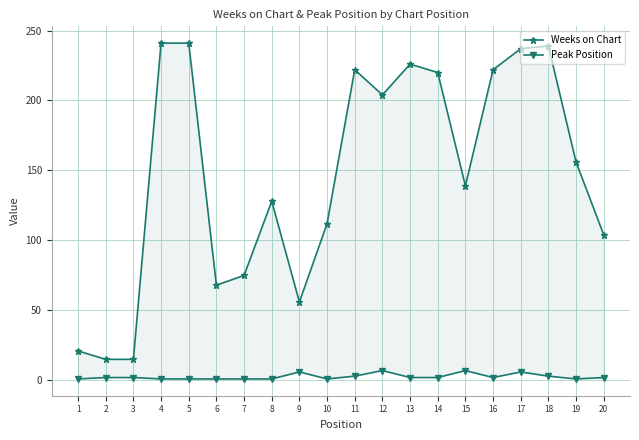

Rank the series by their maximum value, from highest to lowest.

Weeks on Chart, Peak Position